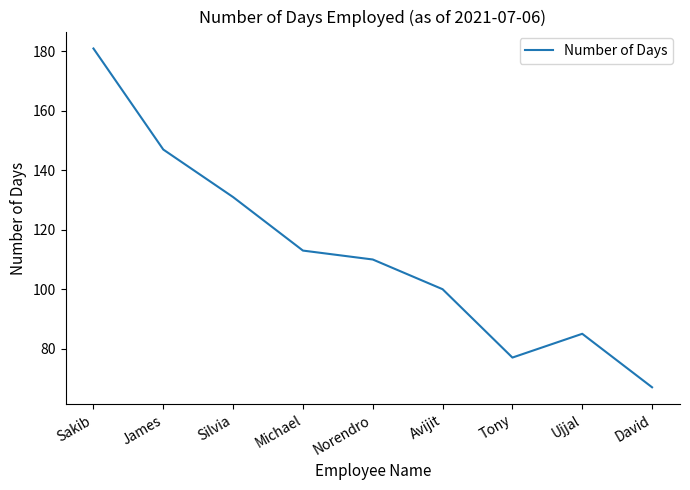

What is the maximum value shown in the chart?

181